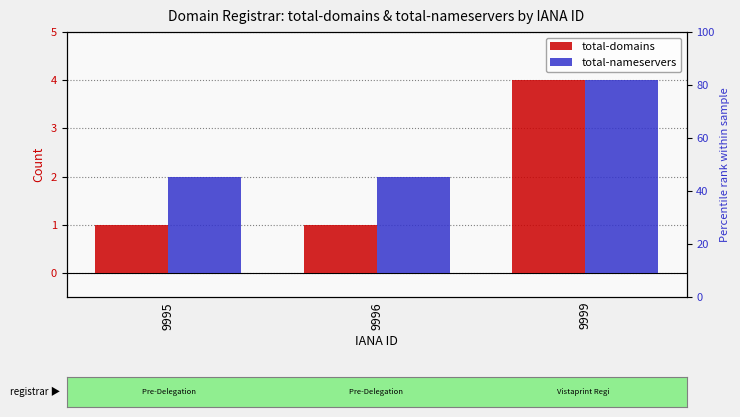

What is the sum of the total-nameservers values at 9999 and 9995?

6